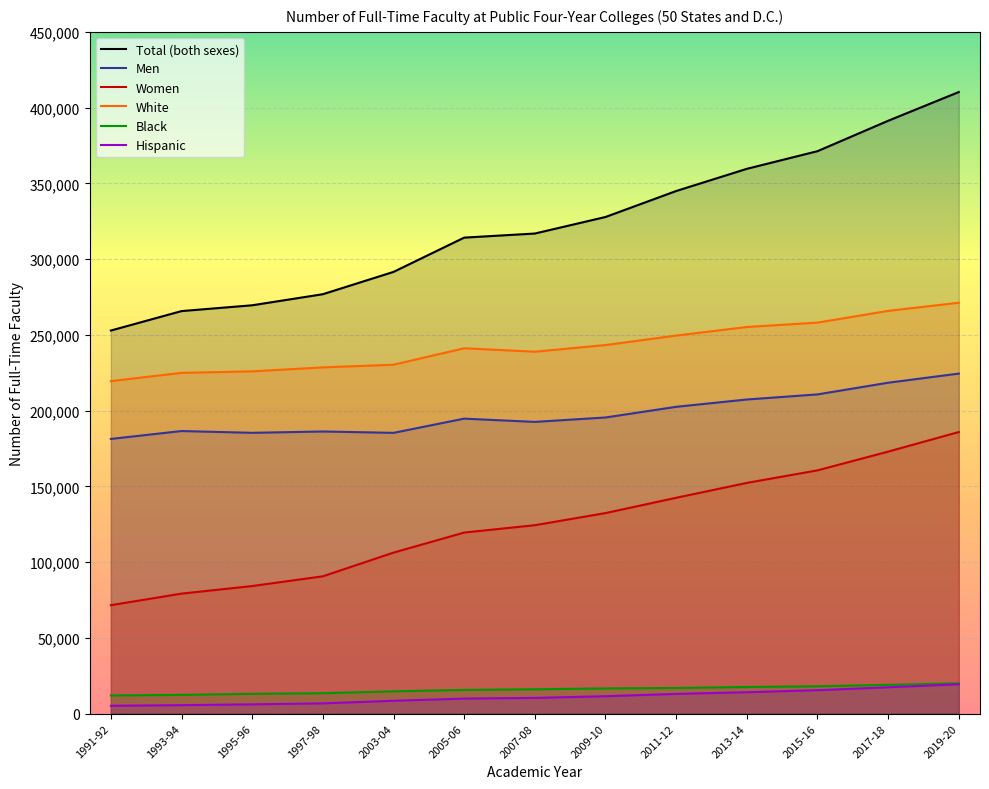

What is the label of the 7th point from the left?

2007-08